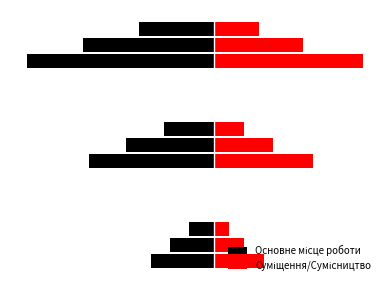

Is it true that the value at Сумісництво is 3?

True